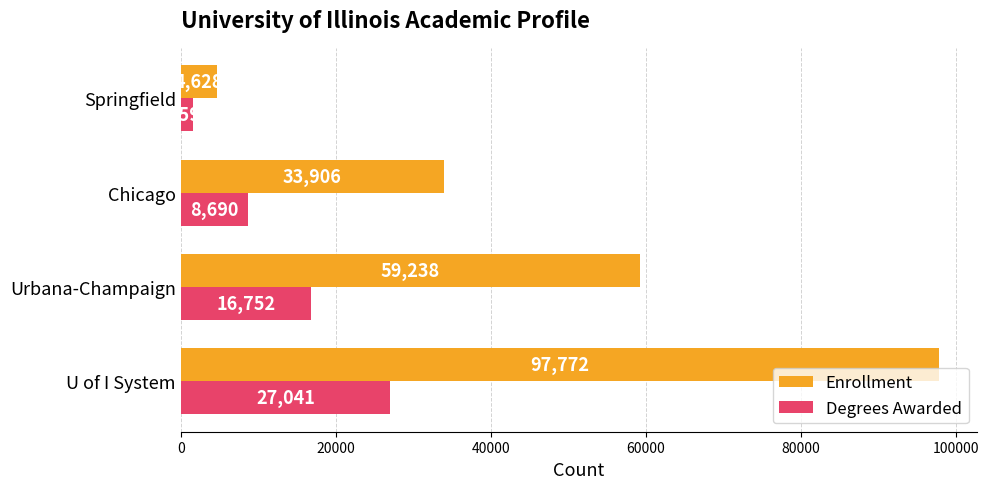

Is it true that Degrees Awarded equals 27041 at U of I System?

True